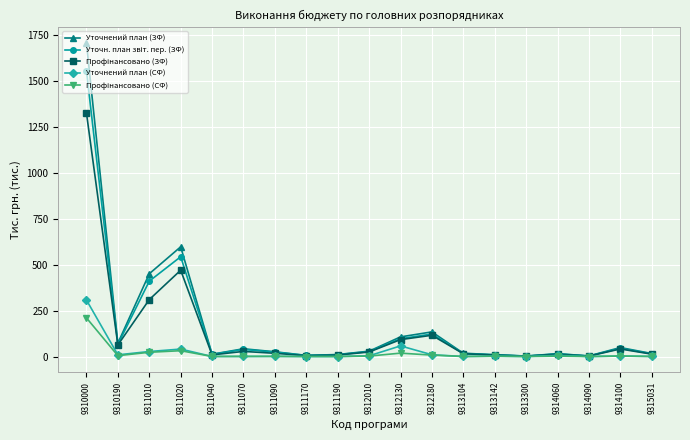

At which category does the chart reach its peak across all series?

9310000